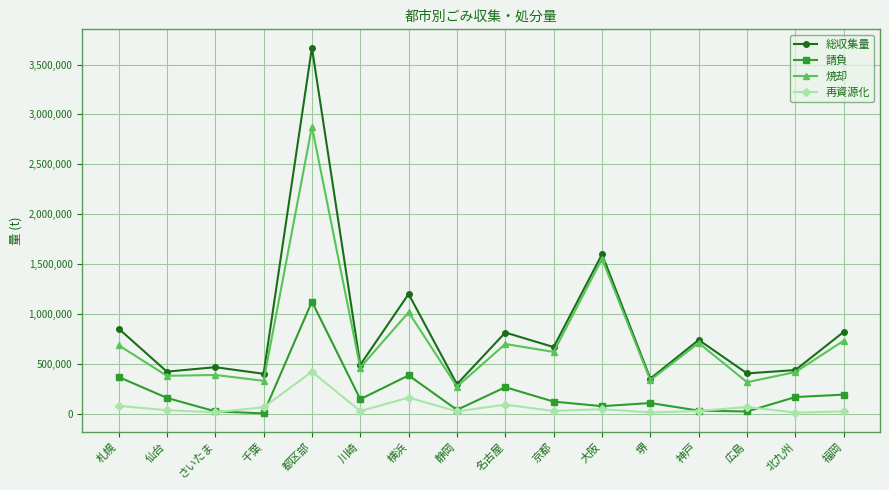

Is the value of 再資源化 at 福岡 greater than the value of 請負 at 京都?

No